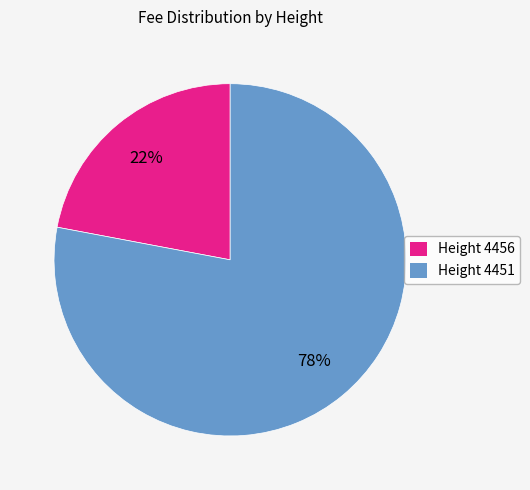

Rank the categories by value from highest to lowest.

Height 4451, Height 4456